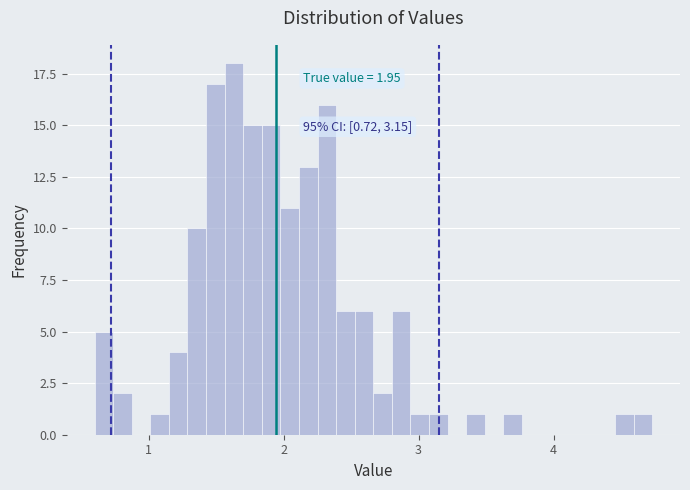

Around what value on the x-axis is the tallest bar? Give the approximate position of its centre, as read against the axis.

1.6